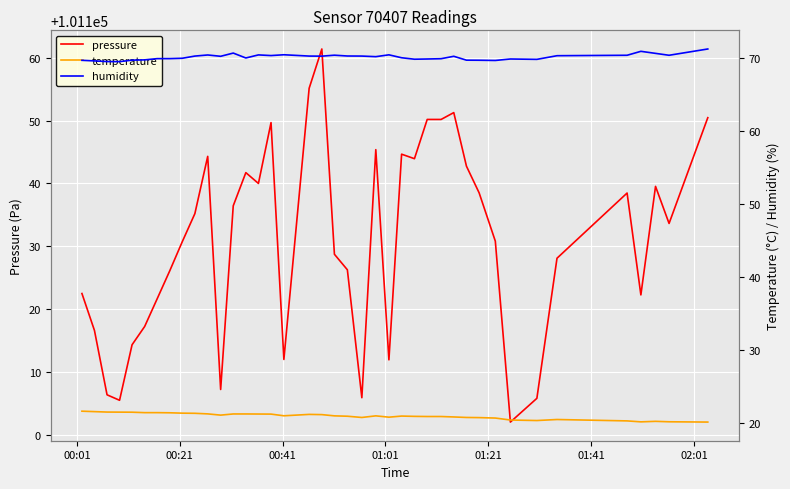

Which series has the widest spread of values?

pressure